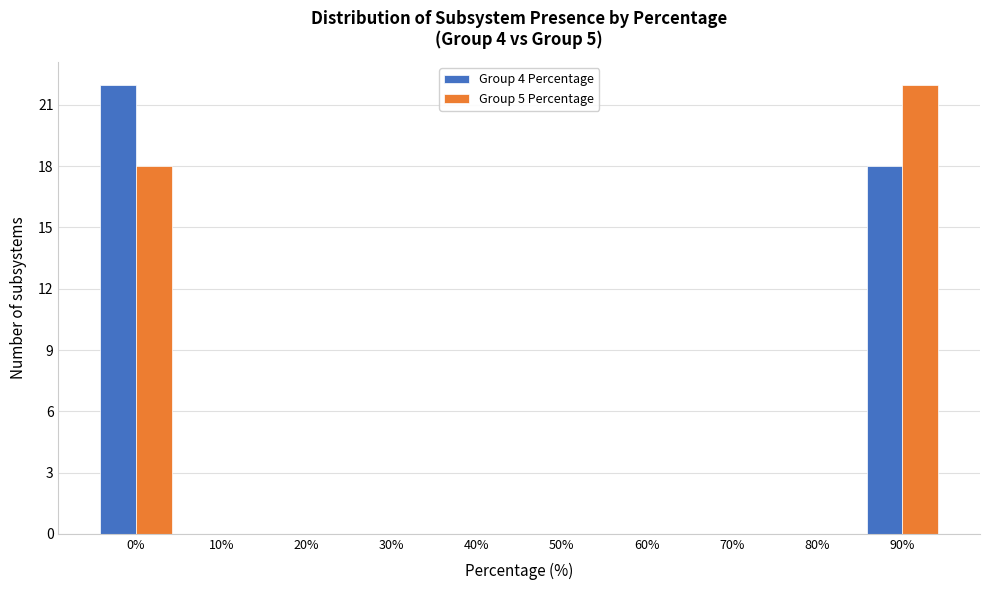

Reading right to left, extract all data points from this chart.

Group 4 Percentage: 90%=18	80%=0	70%=0	60%=0	50%=0	40%=0	30%=0	20%=0	10%=0	0%=22
Group 5 Percentage: 90%=22	80%=0	70%=0	60%=0	50%=0	40%=0	30%=0	20%=0	10%=0	0%=18